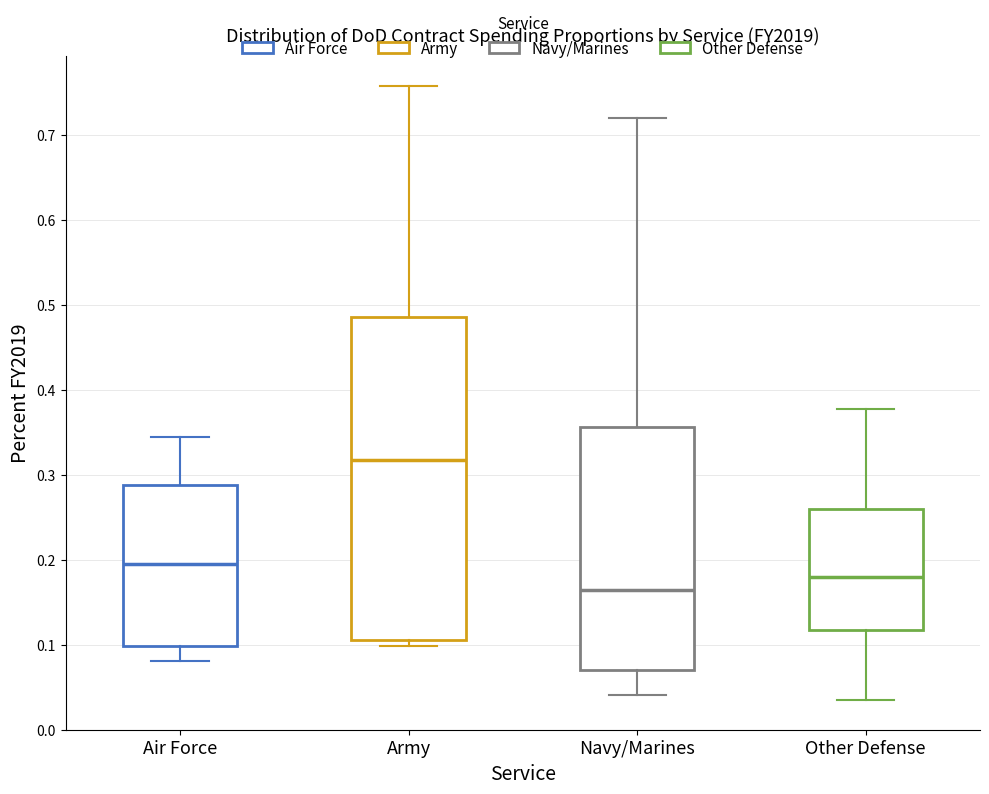

Reading left to right, read every box against the y-axis: the position of its median line, the range the box covers, and the ends of its whiskers. The values are not printed on the chart, so give them approximately, as read against the axis.

Air Force: median 0.19, box 0.10 to 0.29, whiskers 0.08 to 0.34
Army: median 0.32, box 0.11 to 0.49, whiskers 0.10 to 0.76
Navy/Marines: median 0.16, box 0.07 to 0.36, whiskers 0.04 to 0.72
Other Defense: median 0.18, box 0.12 to 0.26, whiskers 0.04 to 0.38